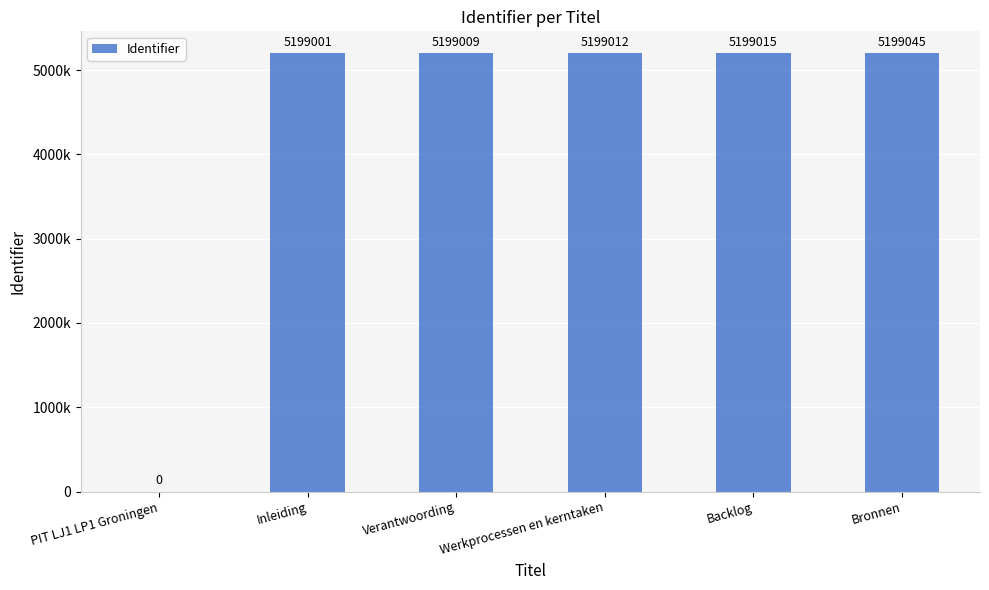

True or false: the data shows 1449338 at Bronnen.

False